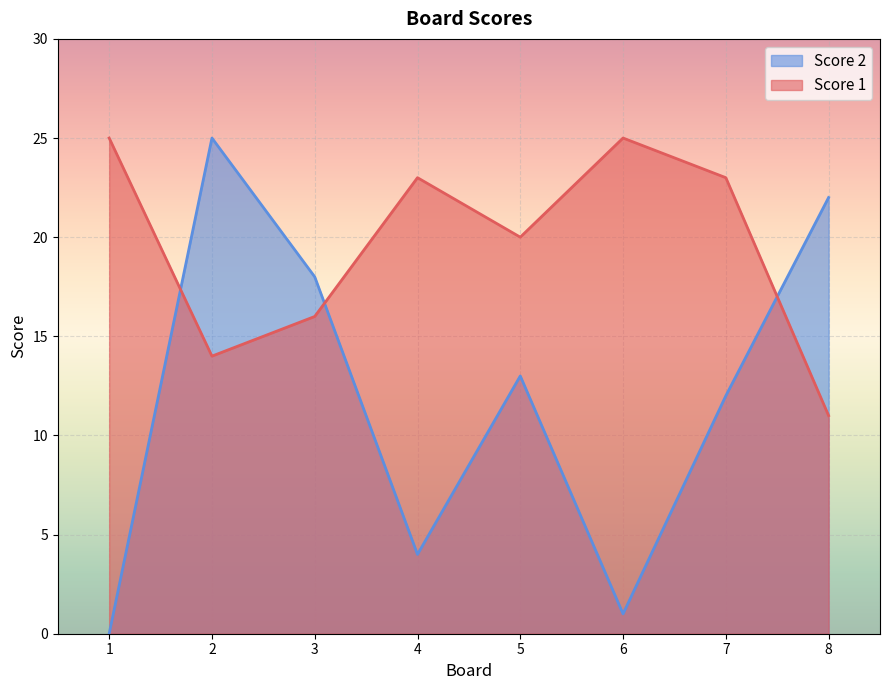

Which series ends up on top after the final intersection of Score 2 and Score 1?

Score 2